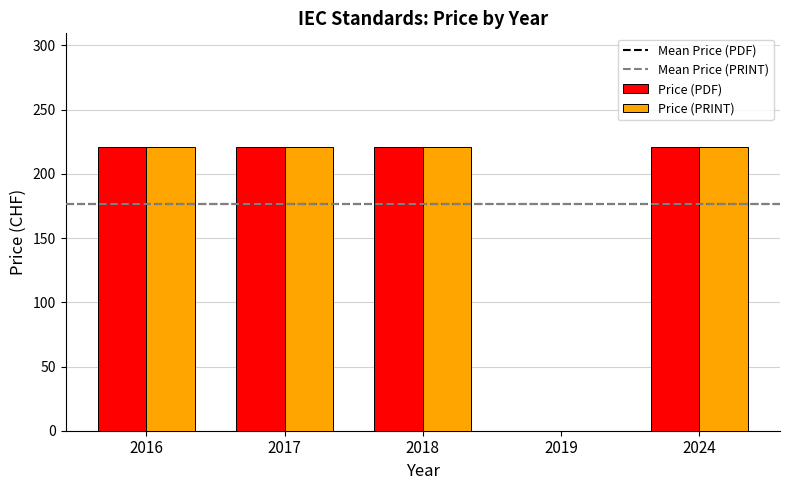

What is the highest value of the Price (PRINT) series?

221